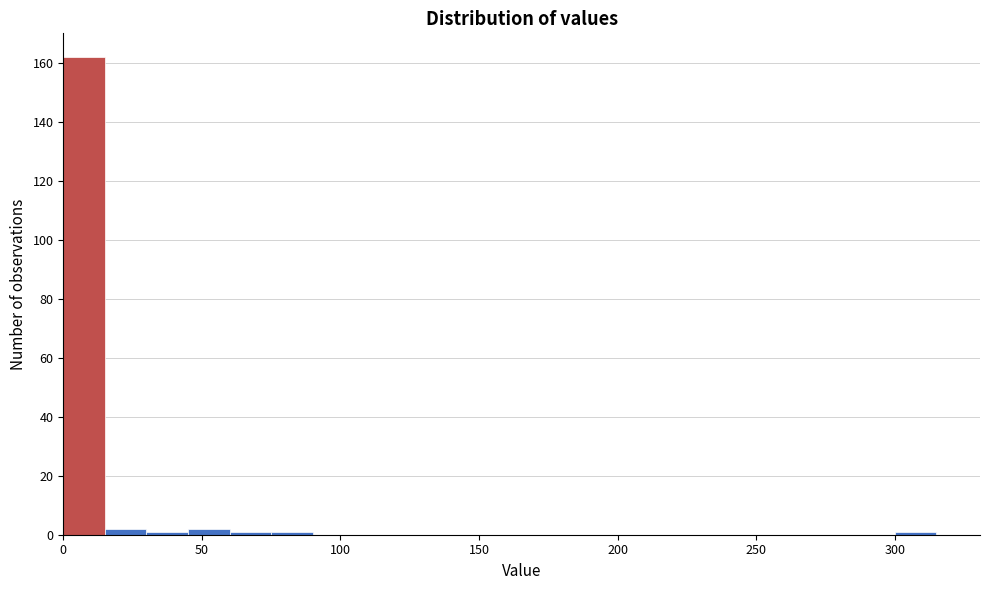

Read against the x-axis, roughly where is the centre of the tallest bar?

10